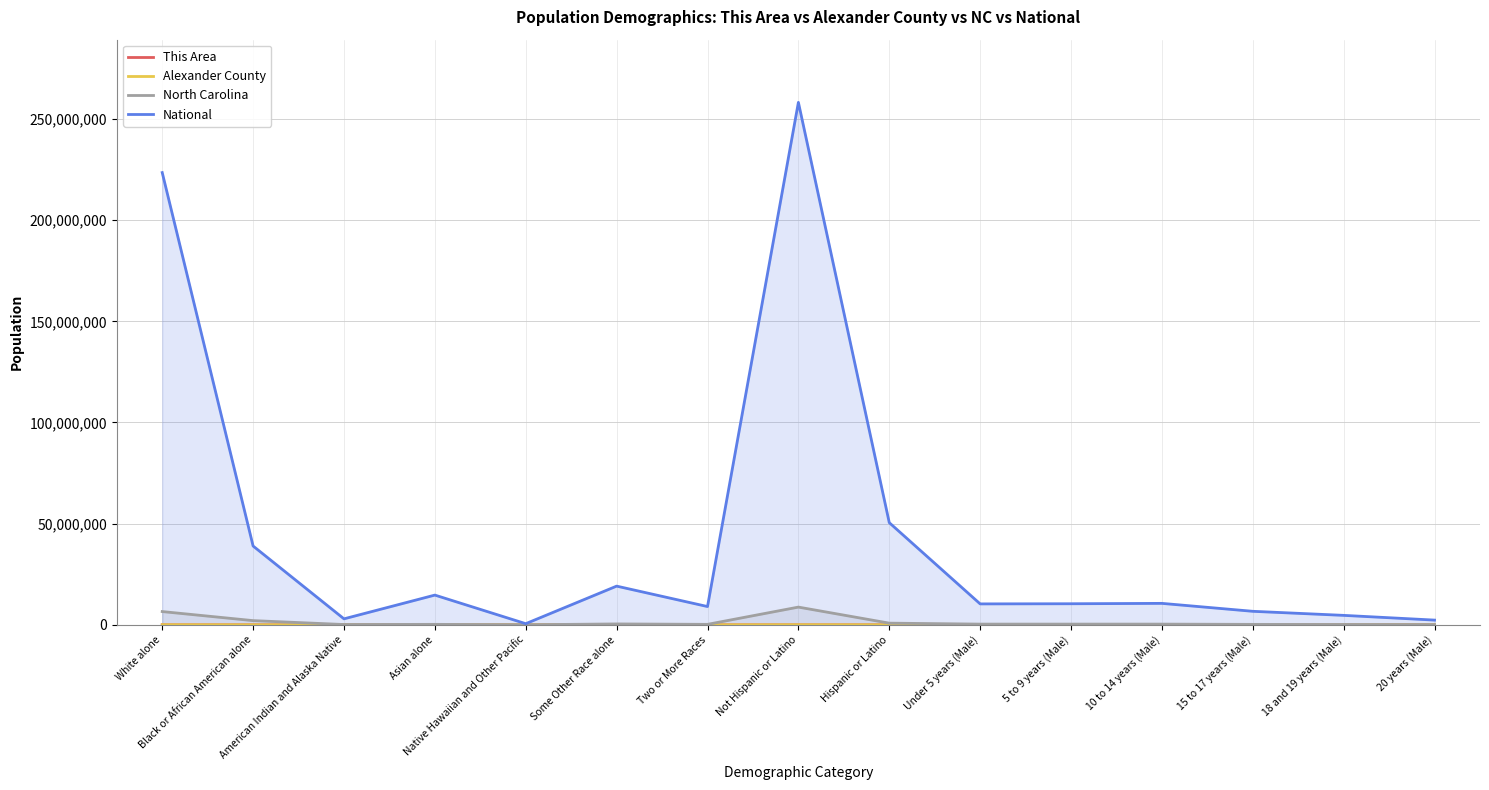

Reading left to right, what are all the values shown in this chart?

This Area: White alone=1366	Black or African American alone=41	American Indian and Alaska Native=2	Asian alone=9	Native Hawaiian and Other Pacific=0	Some Other Race alone=9	Two or More Races=12	Not Hispanic or Latino=1410	Hispanic or Latino=29	Under 5 years (Male)=41	5 to 9 years (Male)=56	10 to 14 years (Male)=42	15 to 17 years (Male)=22	18 and 19 years (Male)=25	20 years (Male)=11
Alexander County: White alone=33324	Black or African American alone=2043	American Indian and Alaska Native=98	Asian alone=360	Native Hawaiian and Other Pacific=12	Some Other Race alone=838	Two or More Races=523	Not Hispanic or Latino=35597	Hispanic or Latino=1601	Under 5 years (Male)=1133	5 to 9 years (Male)=1142	10 to 14 years (Male)=1265	15 to 17 years (Male)=811	18 and 19 years (Male)=450	20 years (Male)=198
North Carolina: White alone=6528950	Black or African American alone=2048628	American Indian and Alaska Native=122110	Asian alone=208962	Native Hawaiian and Other Pacific=6604	Some Other Race alone=414030	Two or More Races=206199	Not Hispanic or Latino=8735363	Hispanic or Latino=800120	Under 5 years (Male)=322871	5 to 9 years (Male)=324900	10 to 14 years (Male)=322795	15 to 17 years (Male)=196737	18 and 19 years (Male)=141534	20 years (Male)=71885
National: White alone=223553265	Black or African American alone=38929319	American Indian and Alaska Native=2932248	Asian alone=14674252	Native Hawaiian and Other Pacific=540013	Some Other Race alone=19107368	Two or More Races=9009073	Not Hispanic or Latino=258267944	Hispanic or Latino=50477594	Under 5 years (Male)=10319427	5 to 9 years (Male)=10389638	10 to 14 years (Male)=10579862	15 to 17 years (Male)=6656209	18 and 19 years (Male)=4647457	20 years (Male)=2308319